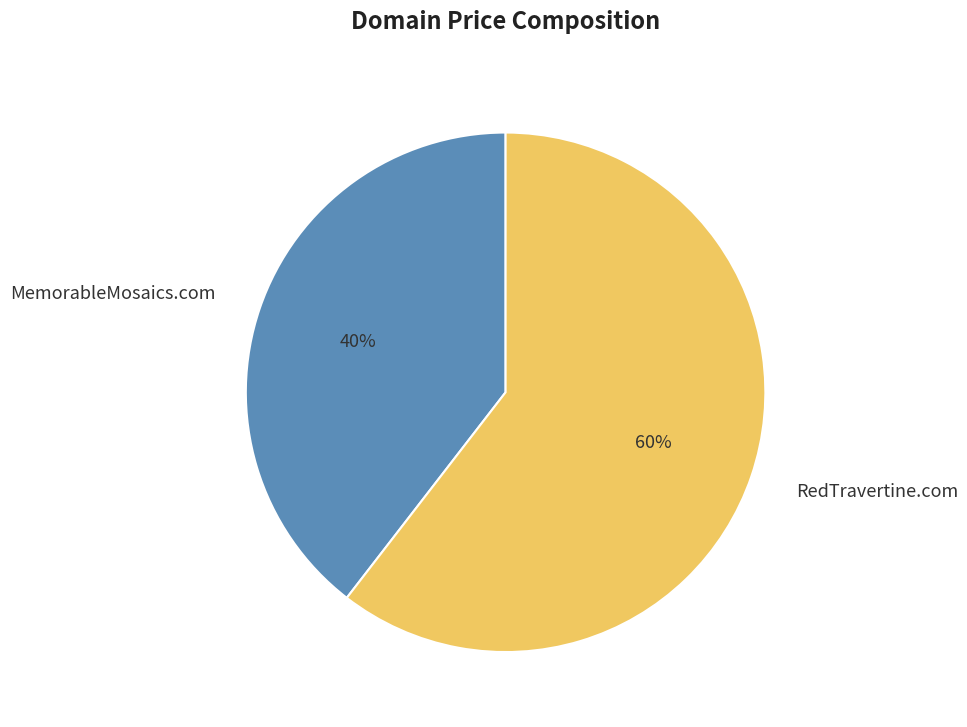

The RedTravertine.com slice represents 46% of the pie. True or false?

False